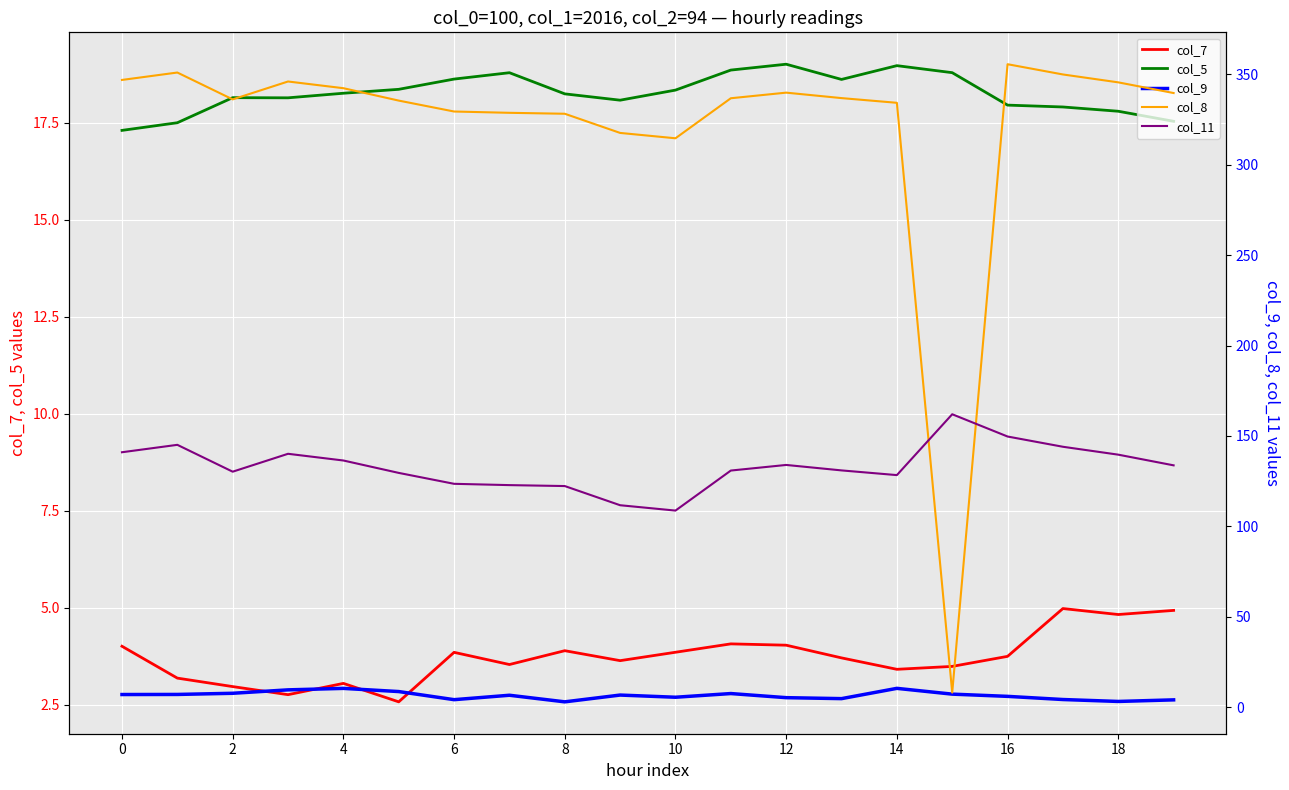

Which category has the highest value across all series?

16